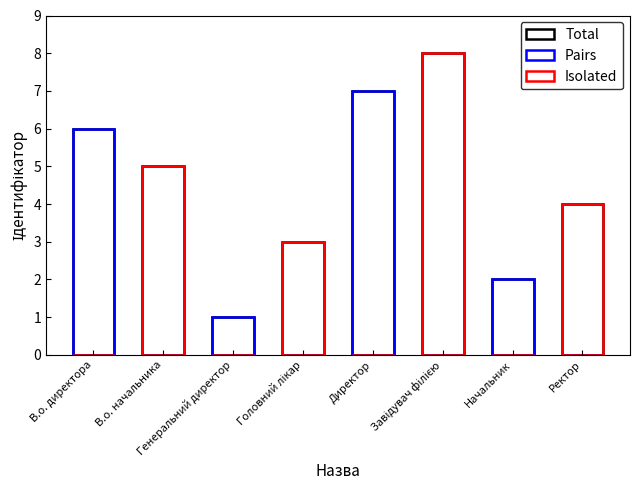

What is the value of the Total bar at the 7th from the left?

2